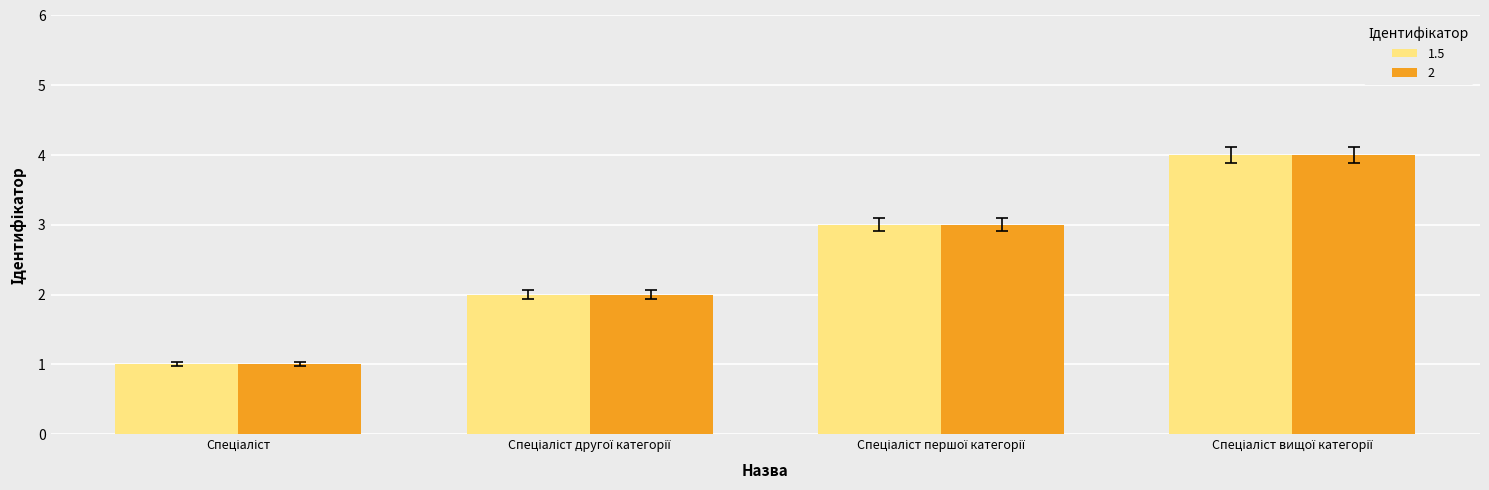

What is the maximum value for 1.5?

4